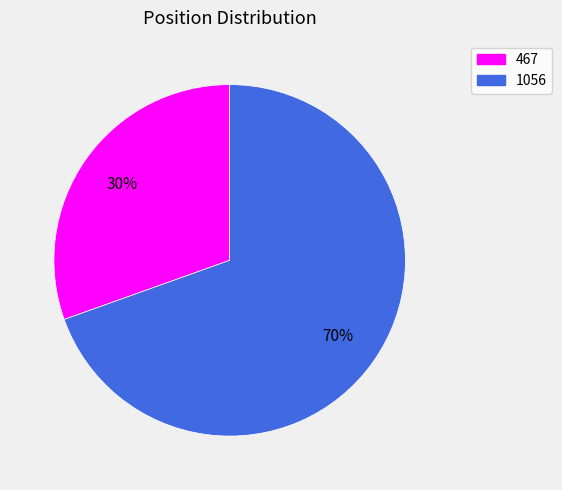

Is the sum of 467 and 1056 greater than half?

Yes